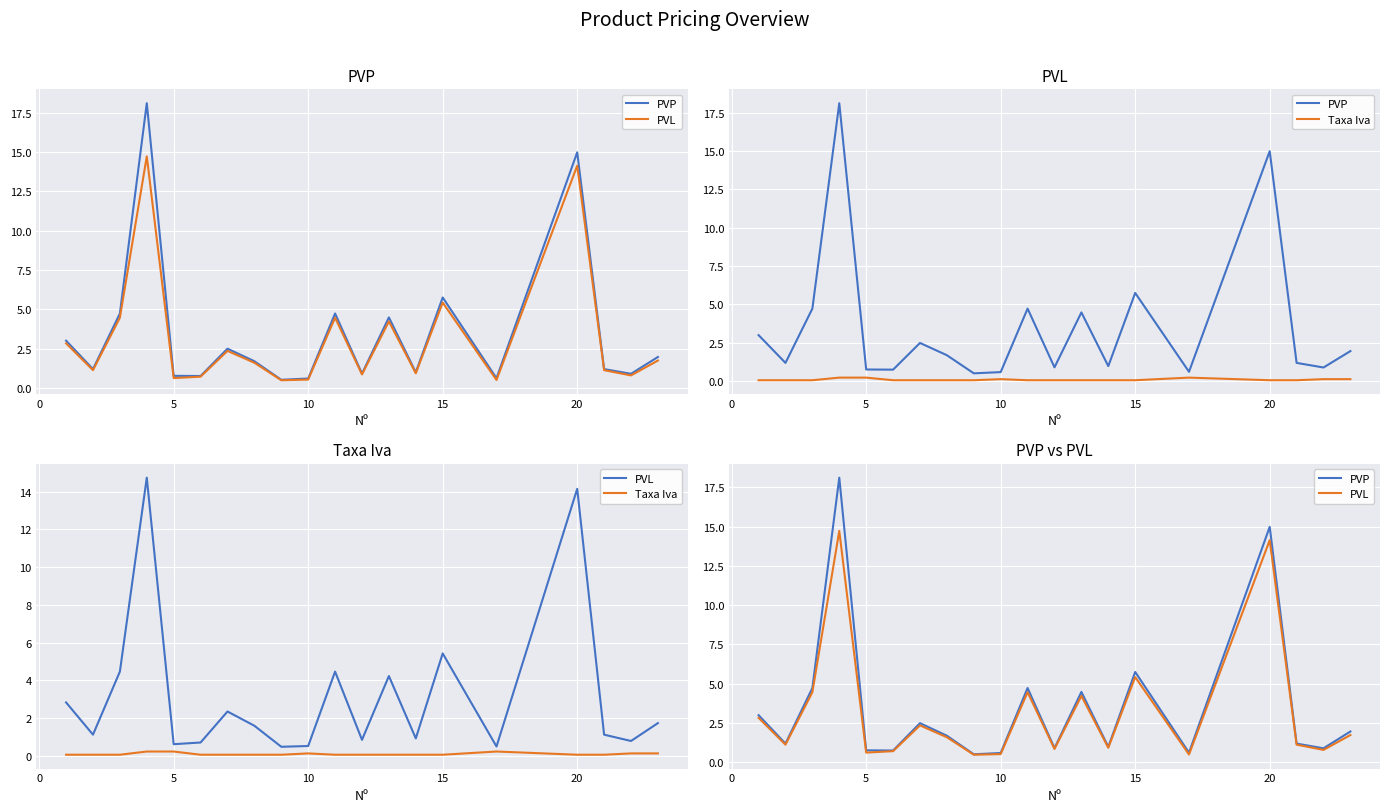

At how many categories does at least one series exceed 5?

3